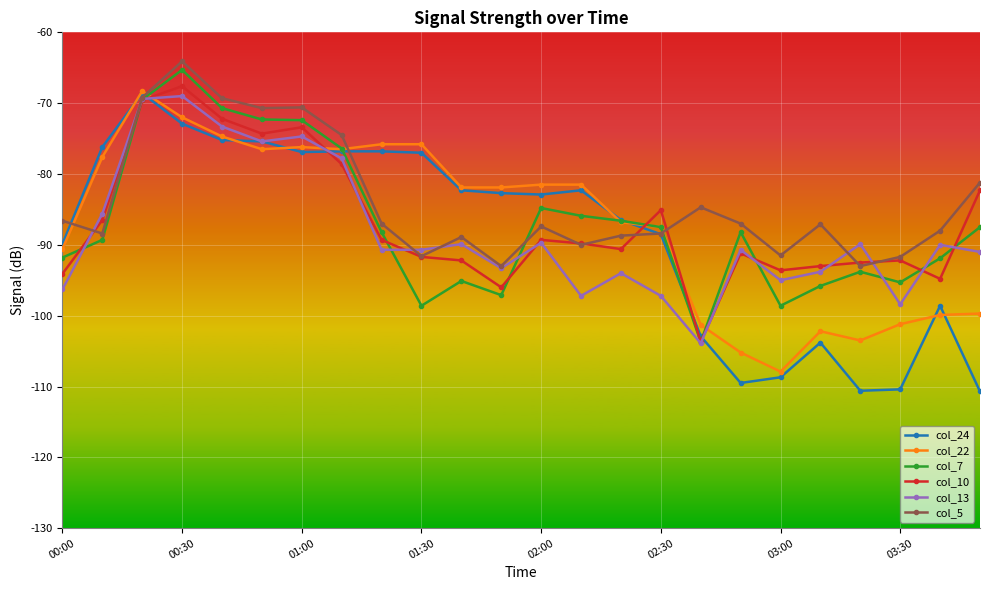

What is the minimum value shown in the chart?

-110.7